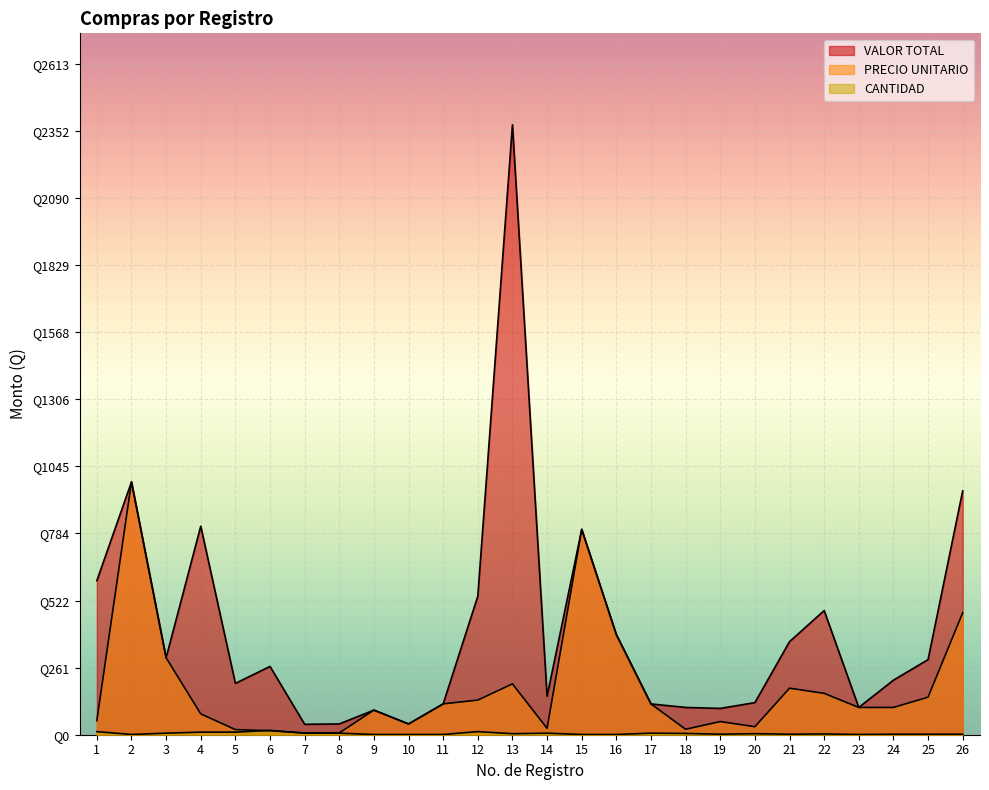

Reading left to right, extract all data points from this chart.

VALOR TOTAL: 600.0	985.0	300.0	812.5	200.0	266.1	40.6	42.0	95.8	41.9	120.1	540.0	2376.0	150.0	800.0	390.0	120.0	106.3	102.5	125.0	362.5	483.8	106.2	212.5	292.5	950.0
PRECIO UNITARIO: 55.0	985.0	300.0	81.2	20.0	15.7	6.8	7.0	95.8	41.9	120.1	135.0	198.0	25.0	800.0	390.0	120.0	21.2	51.2	31.2	181.2	161.2	106.2	106.2	146.2	475.0
CANTIDAD: 12.0	1.0	6.0	10.0	10.0	17.0	6.0	6.0	1.0	1.0	1.0	12.0	4.0	6.0	1.0	1.0	6.0	5.0	2.0	4.0	2.0	3.0	1.0	2.0	2.0	2.0